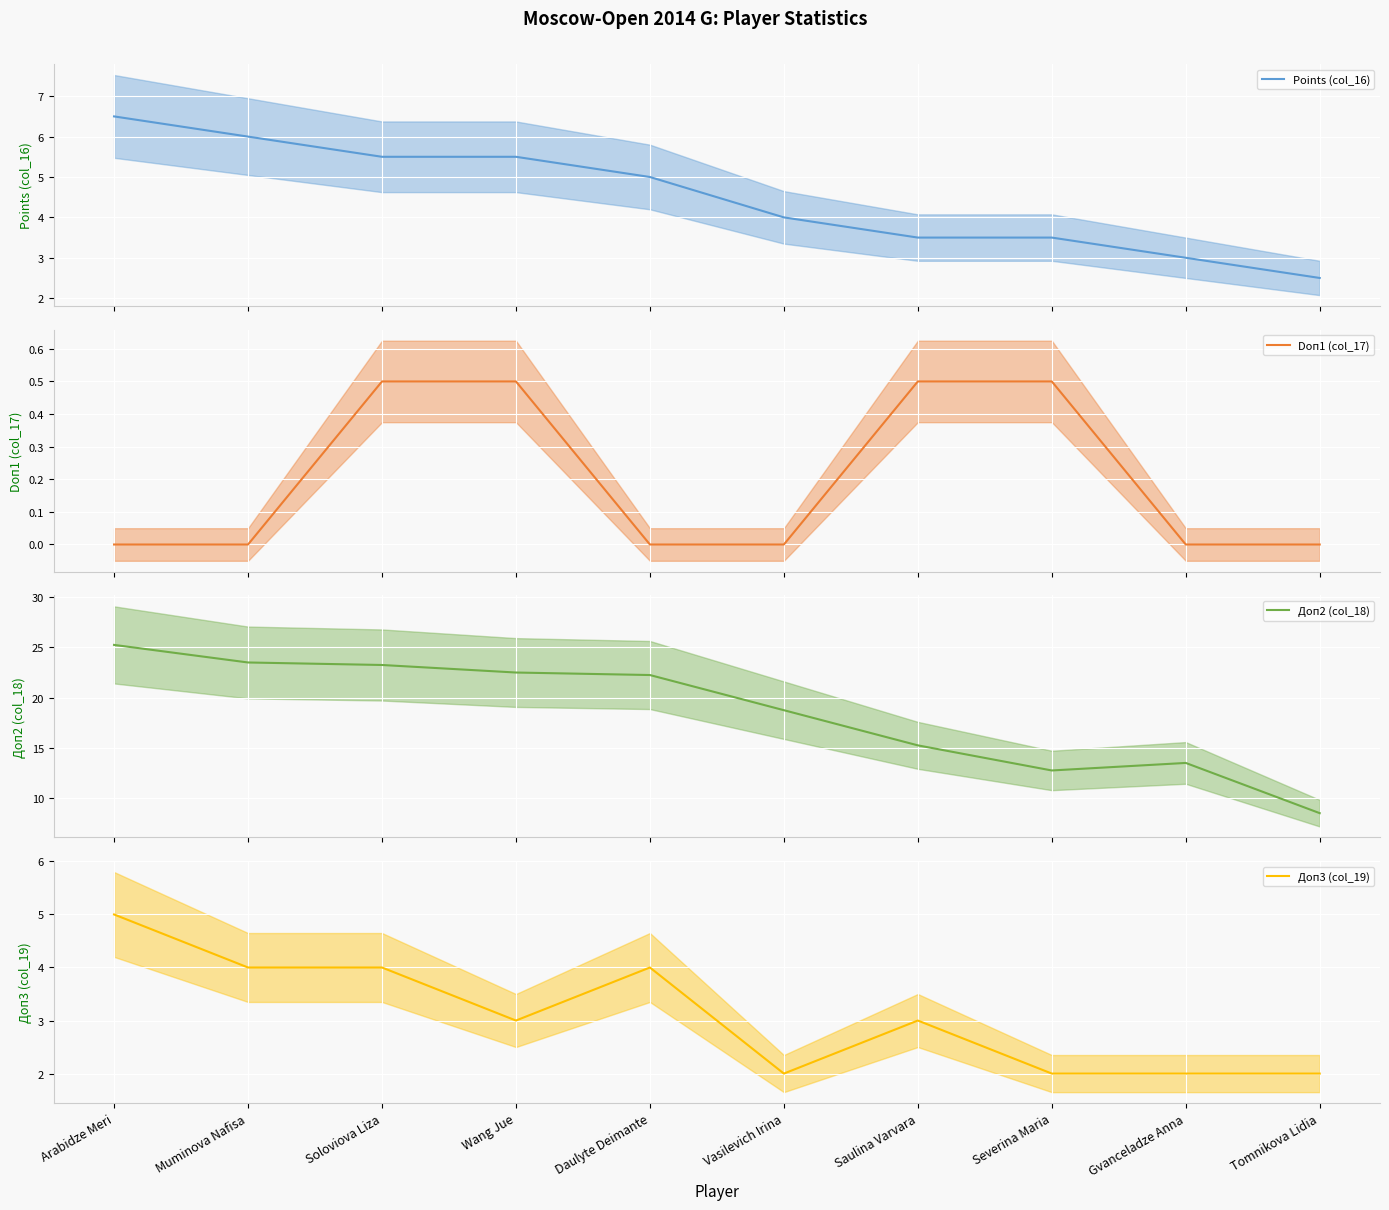

Where is the first local minimum for Доп3 (col_19) (line)?

Wang Jue